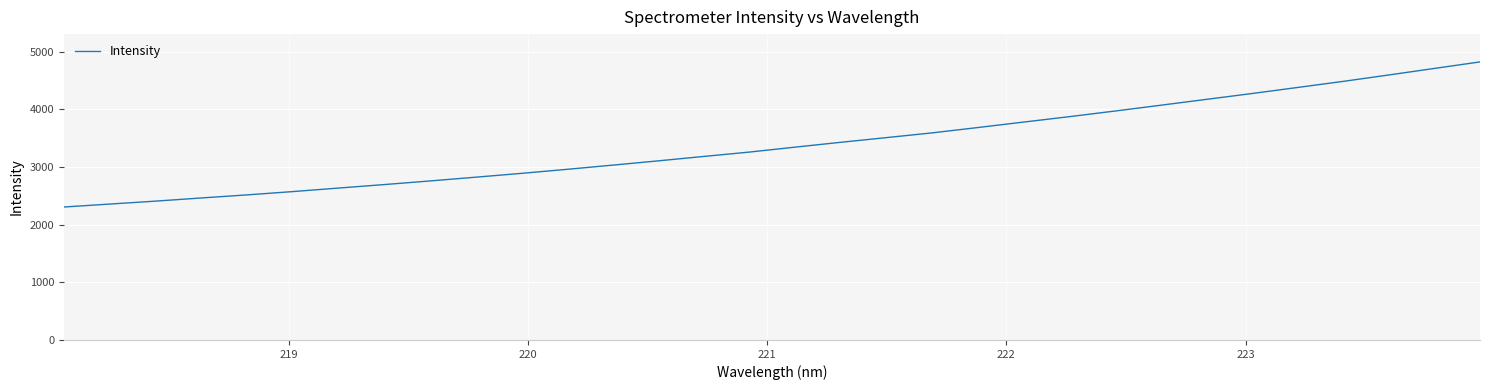

What is the greatest value displayed?

4819.6